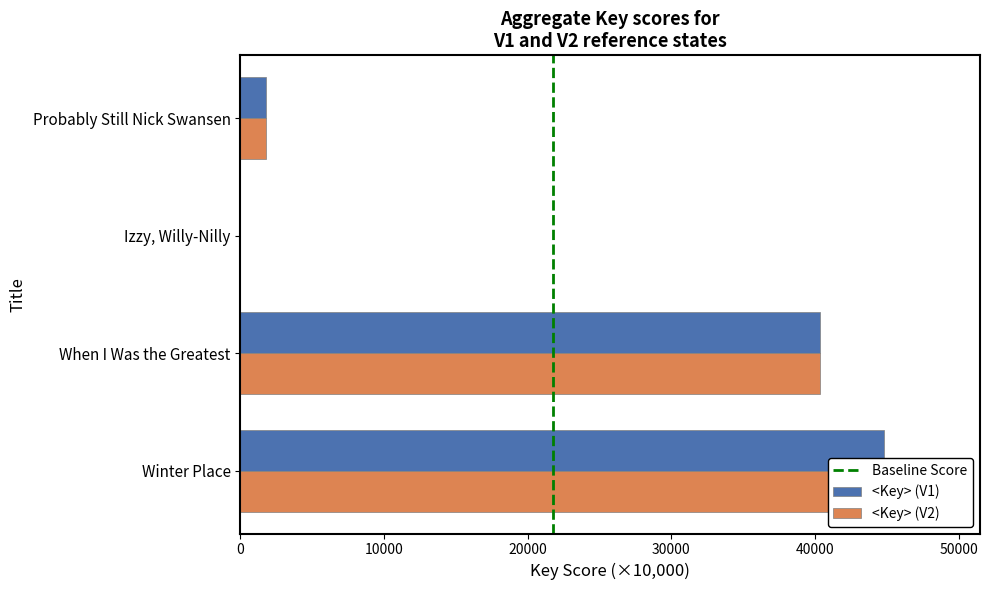

How many values in the Key (V1) series exceed 40368?

2